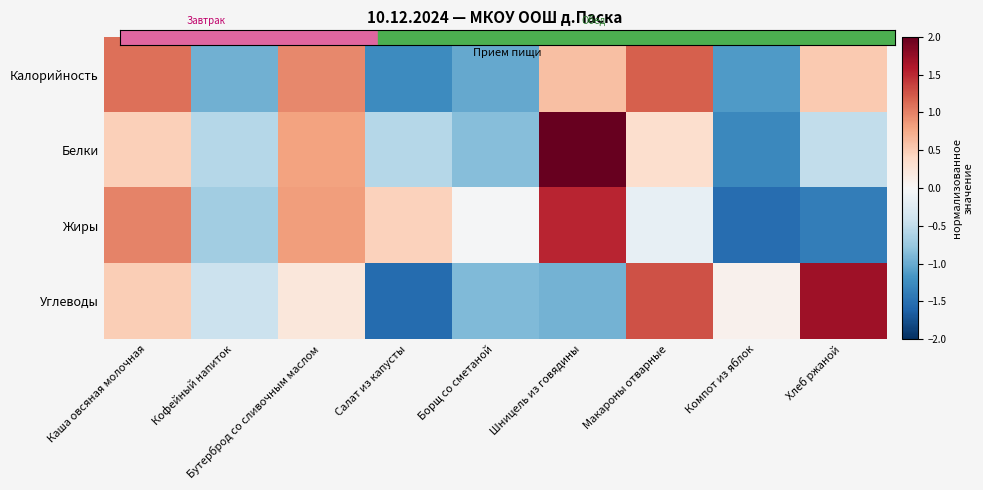

Which label corresponds to the largest value in the chart?

Шницель из говядины